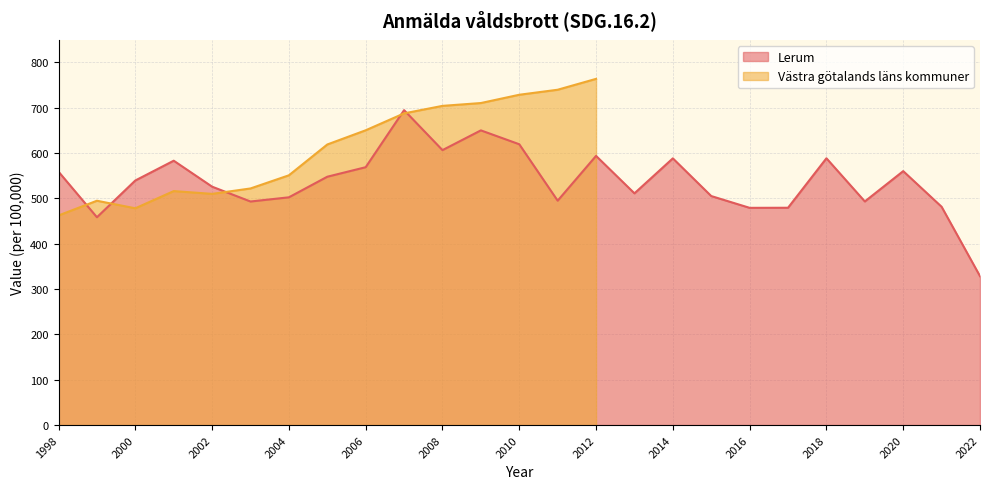

The chart shows a value of 111.2 at 2004. True or false?

False